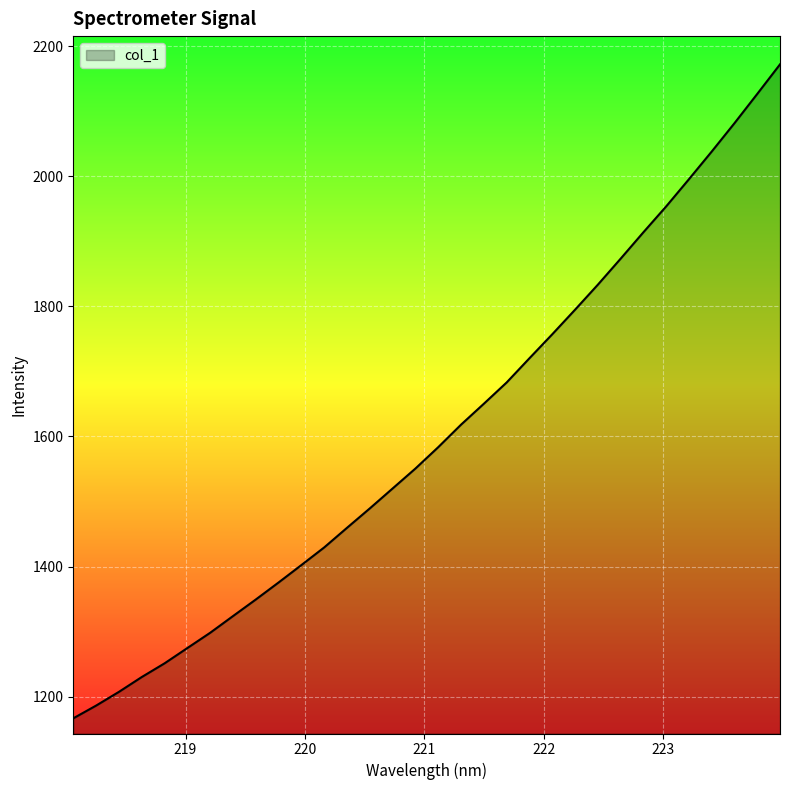

What is the greatest value displayed?

2172.1